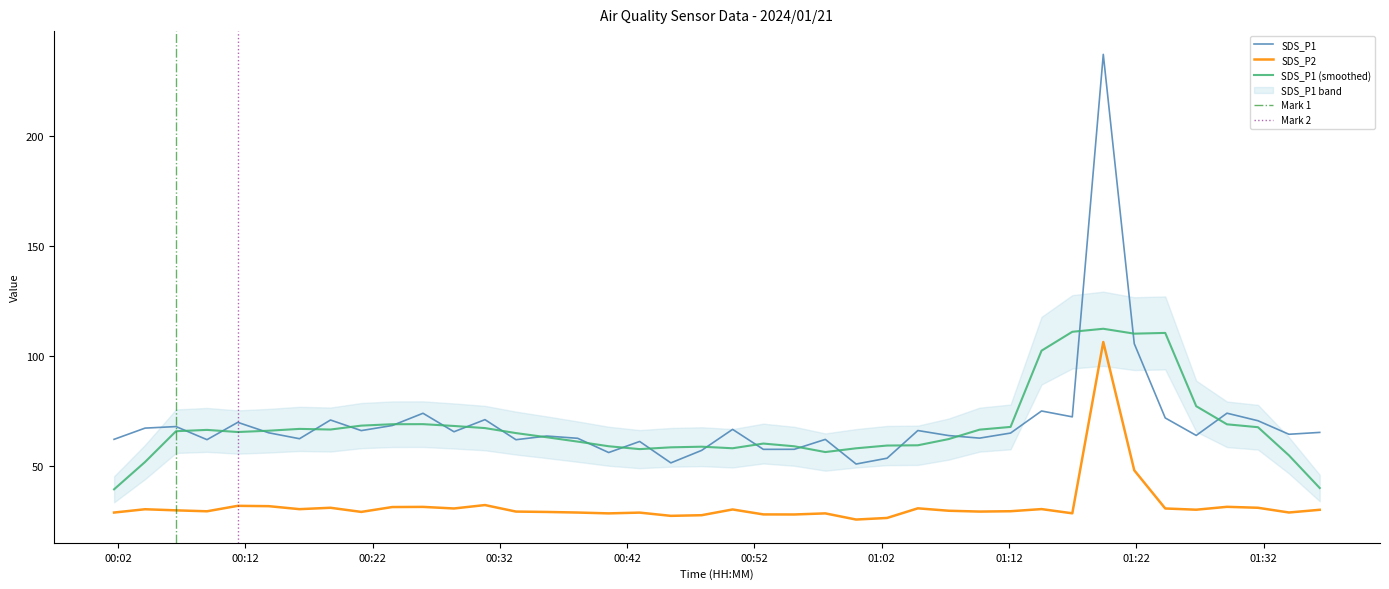

How many interior local peaks does the SDS_P2 series have?

12